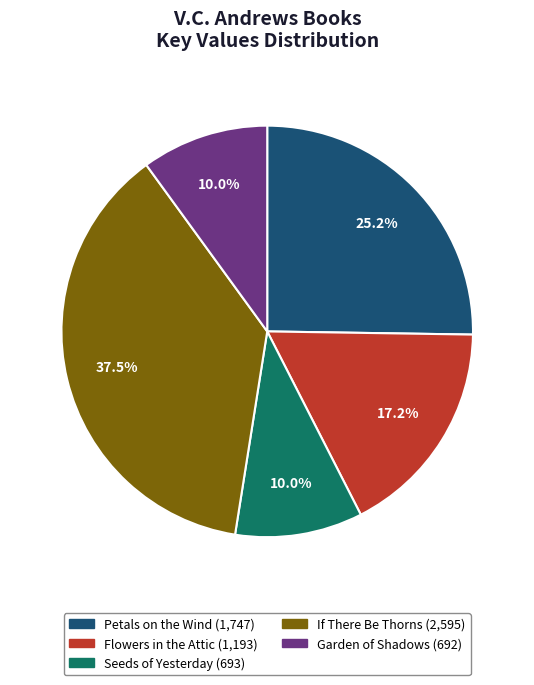

To the nearest percent, what is the average slice percentage?

20%